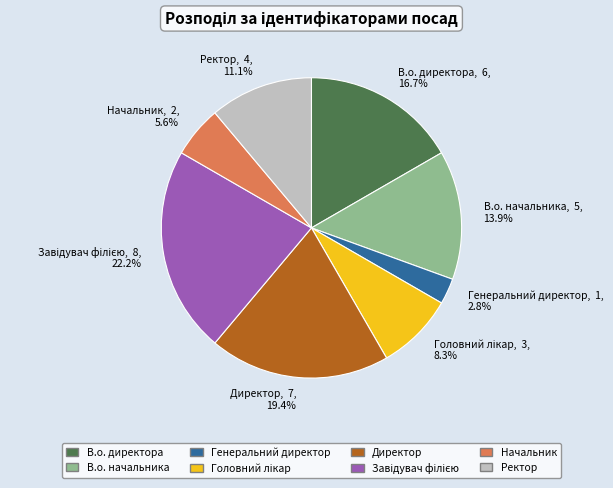

Does Генеральний директор account for over 50% of the chart?

No